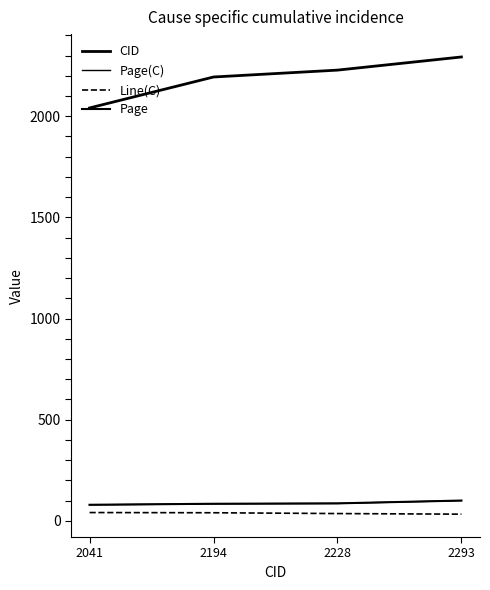

What is the difference between the Page values at 2041 and 2194?

5.0